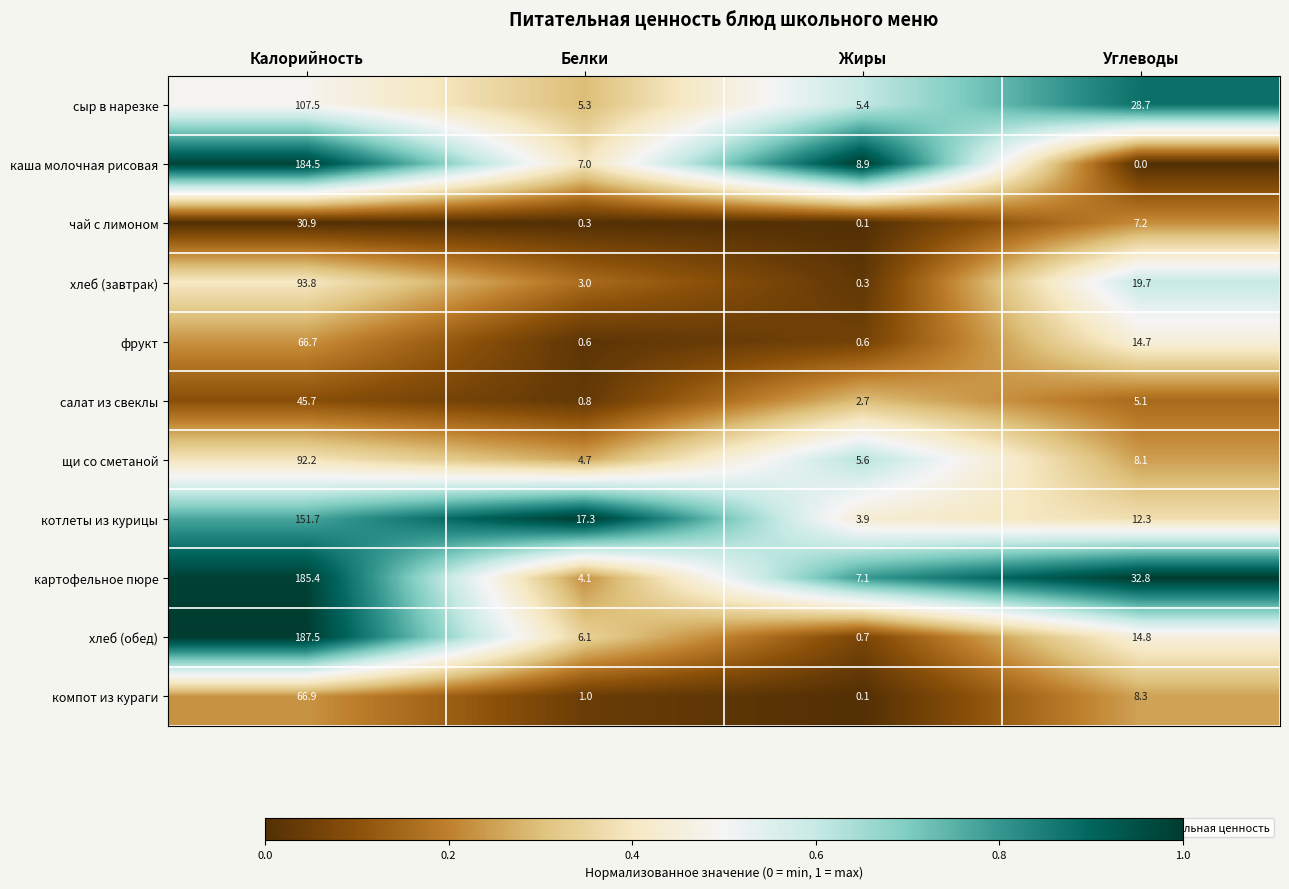

How many values in the каша молочная рисовая series are below 8?

2